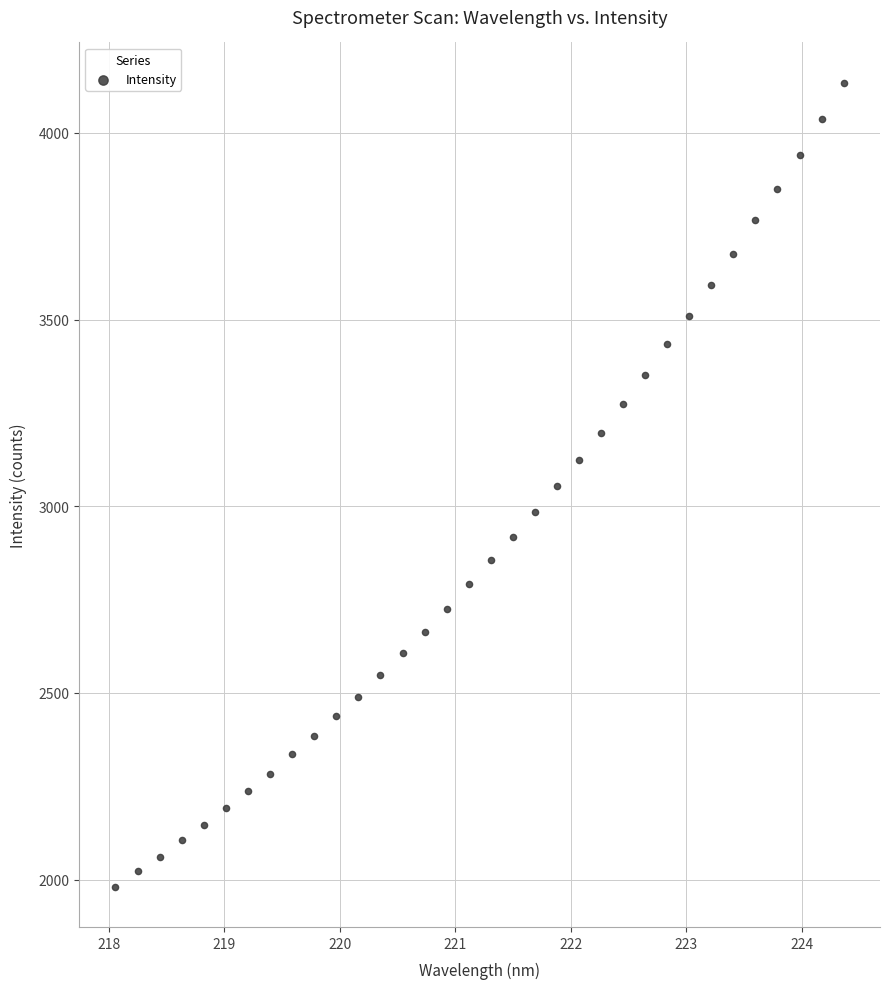

What is the range of X values (max minus min)?

6.3